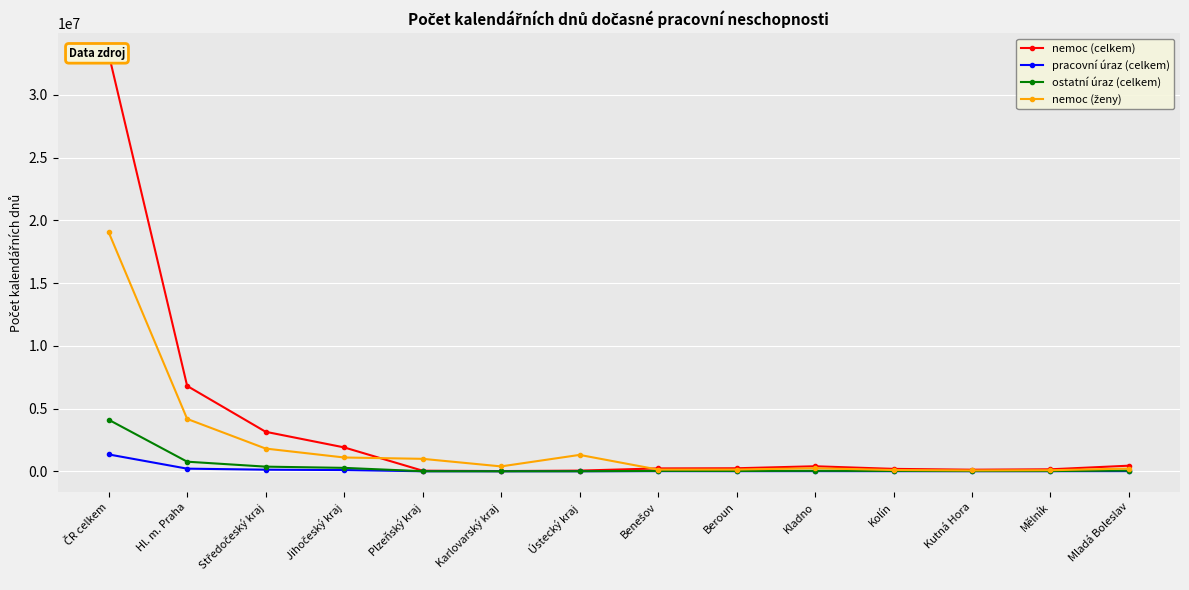

True or false: nemoc (ženy) and nemoc (celkem) intersect in this chart.

True